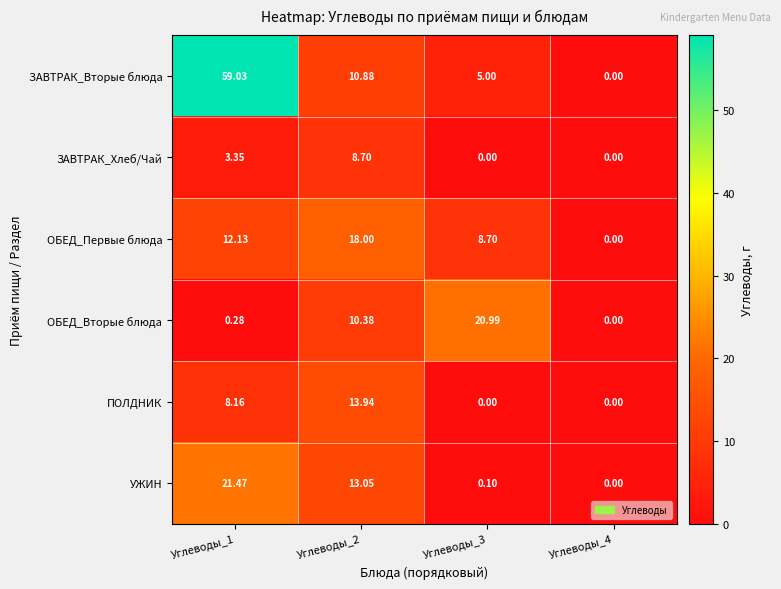

Which series has the widest spread of values?

ЗАВТРАК_Вторые блюда